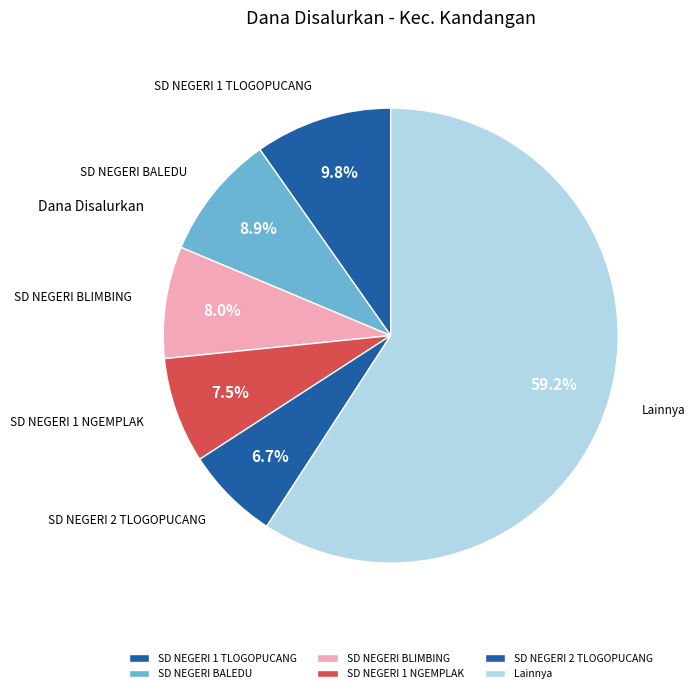

How much of the chart is everything except SD NEGERI 1 NGEMPLAK?

92.5%